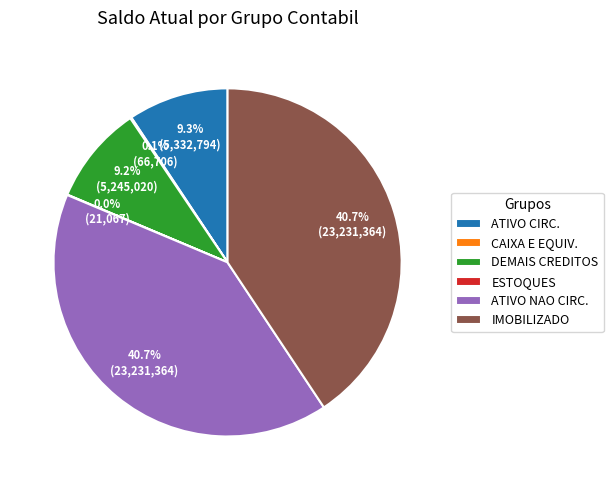

Is there a majority slice in this chart?

No